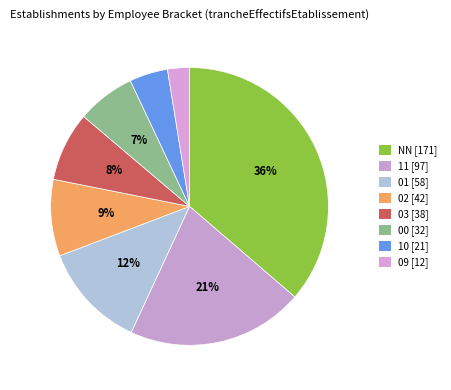

Which category has the biggest portion of the pie?

NN